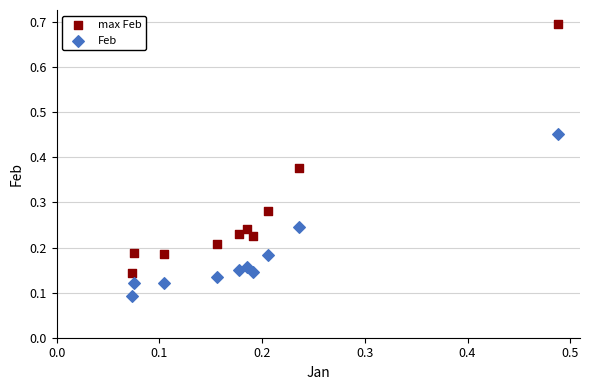

Which series reaches the minimum Y coordinate?

Feb